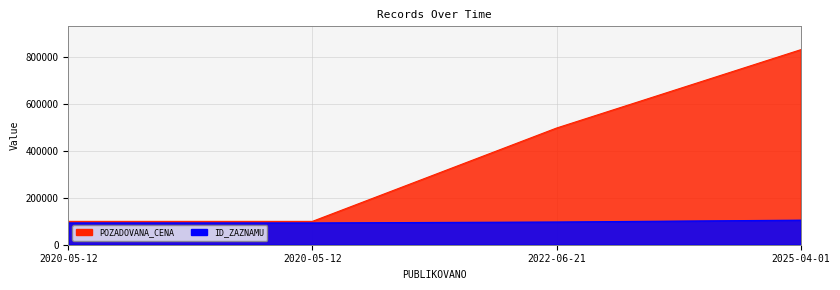

Reading left to right, extract all data points from this chart.

ID_ZAZNAMU: 2020-05-12=92775	2020-05-12=92776	2022-06-21=96650	2025-04-01=104513
POZADOVANA_CENA: 2020-05-12=99270	2020-05-12=99270	2022-06-21=496060	2025-04-01=829000